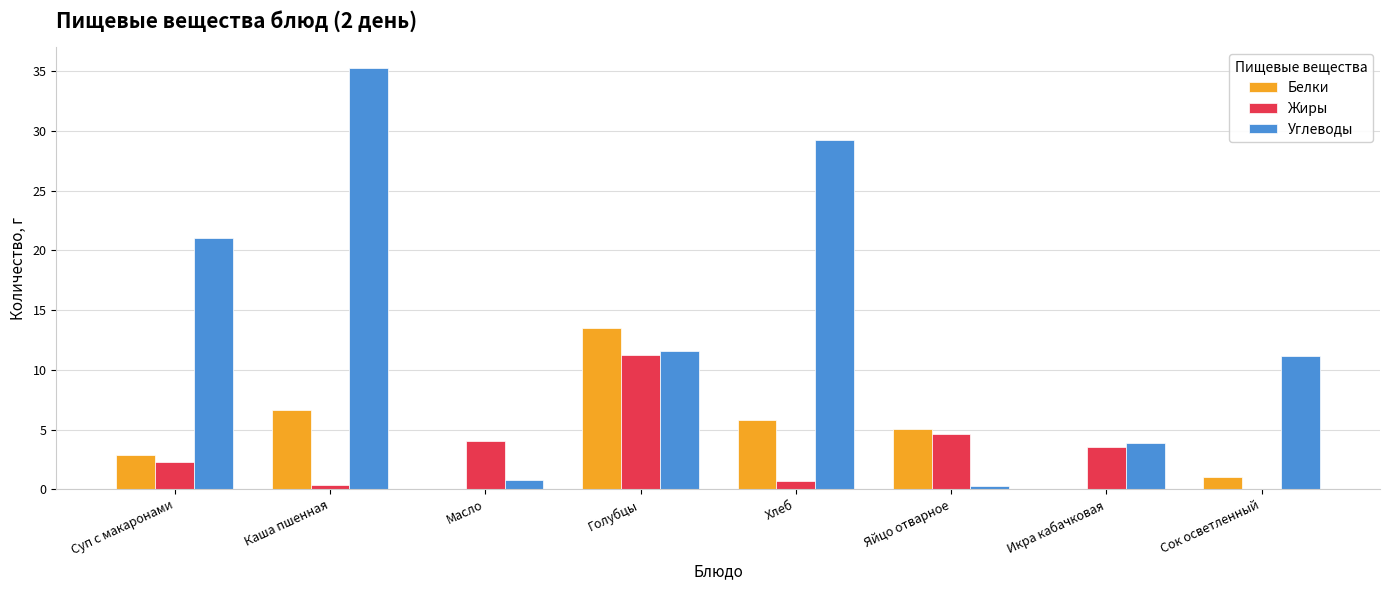

Which label corresponds to the largest value in the chart?

Каша пшенная